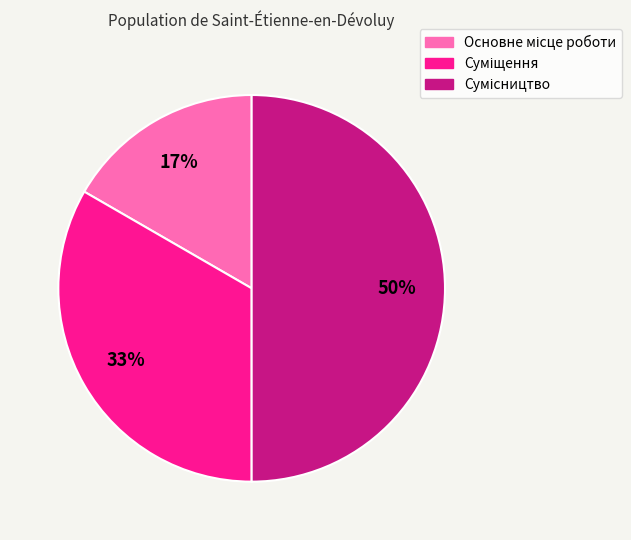

To the nearest percent, what is the difference between the largest and smallest slice percentages?

33%